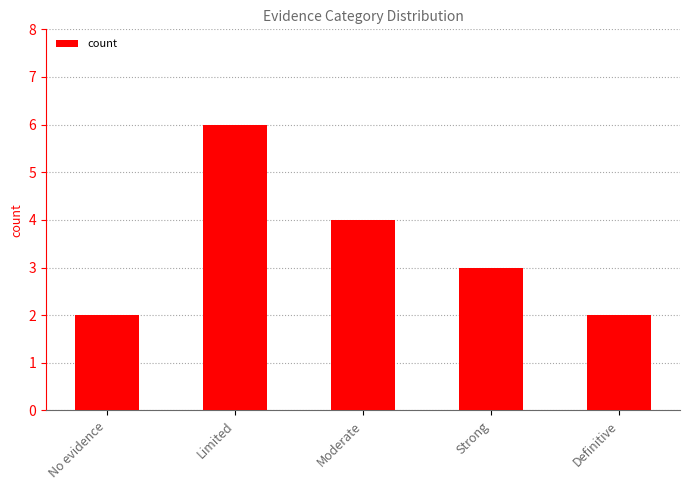

At which label does the data first exceed 3?

Limited